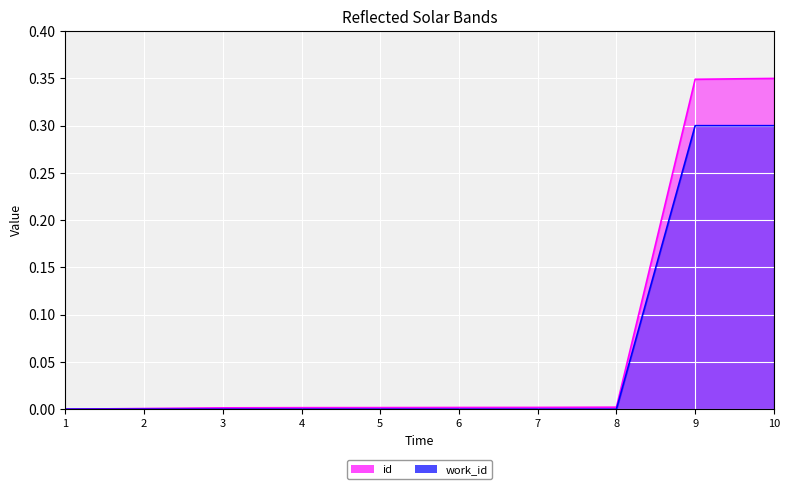

What is the difference between the maximum and minimum values in the id series?

0.3